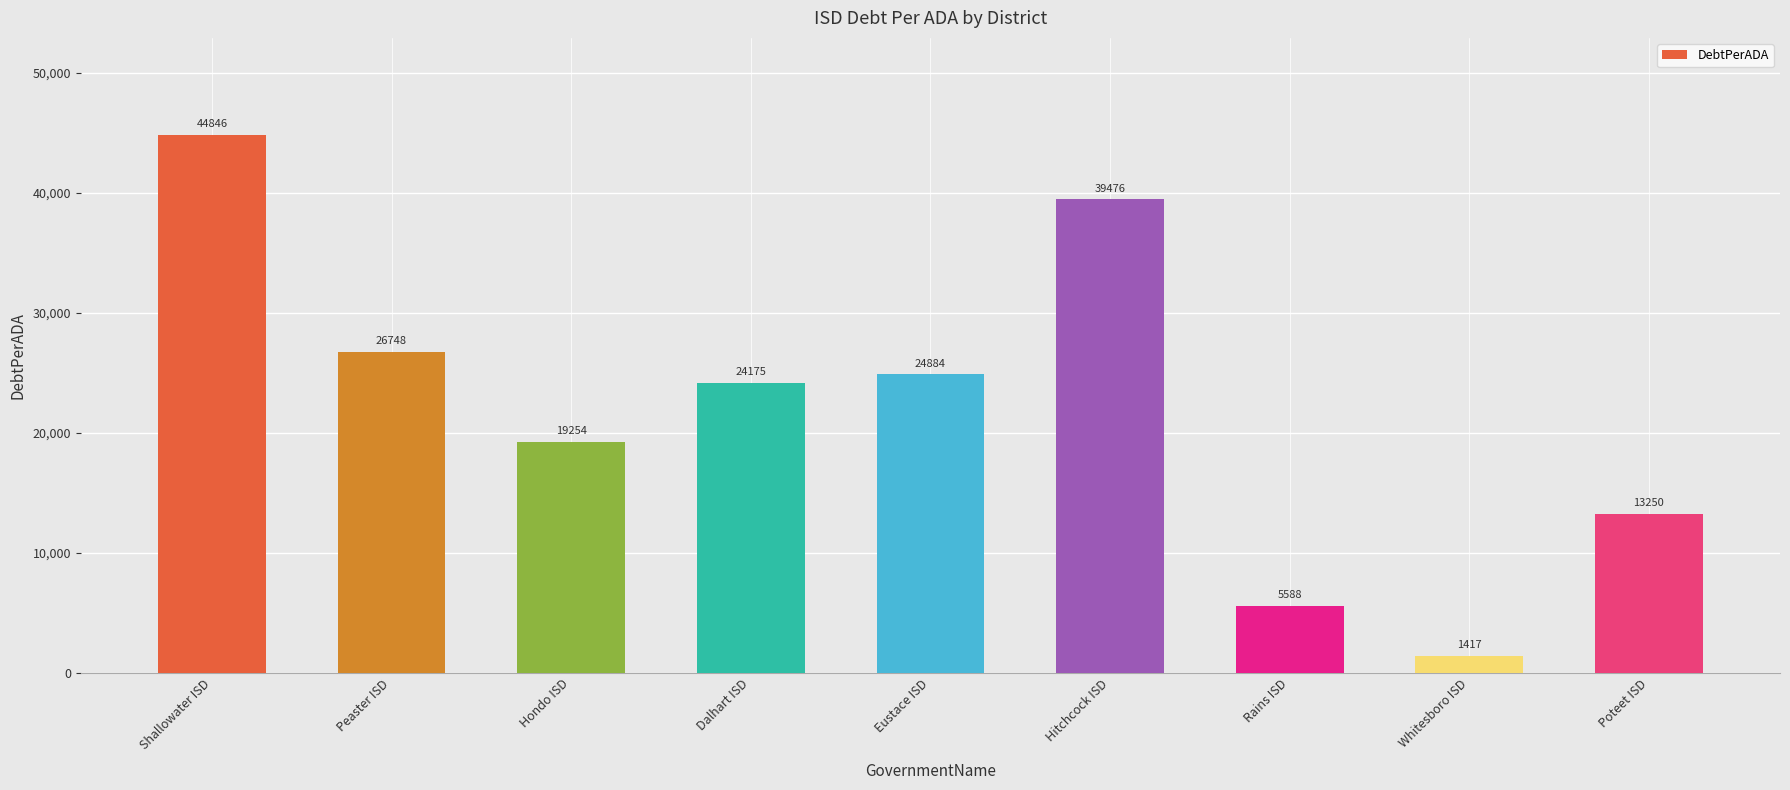

Between Shallowater ISD and Rains ISD, which is larger?

Shallowater ISD